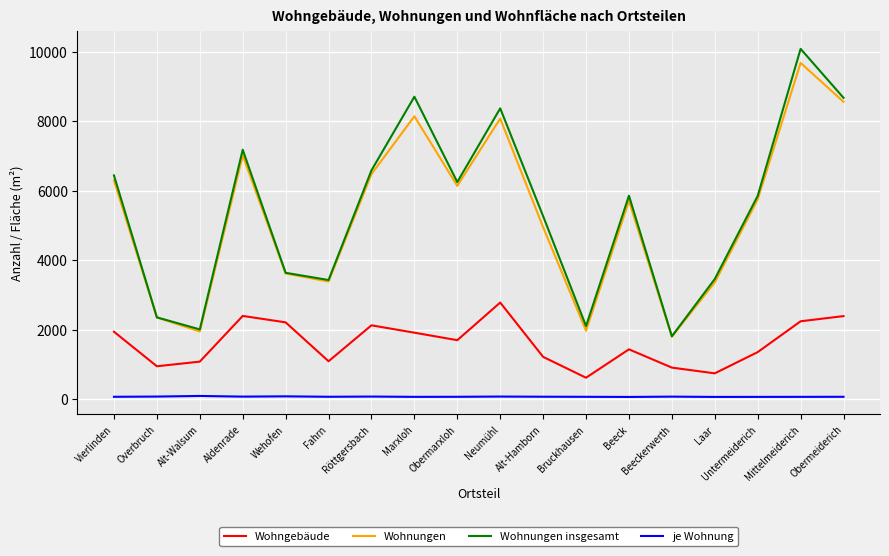

List the series in order of their peak value, lowest first.

je Wohnung, Wohngebäude, Wohnungen, Wohnungen insgesamt